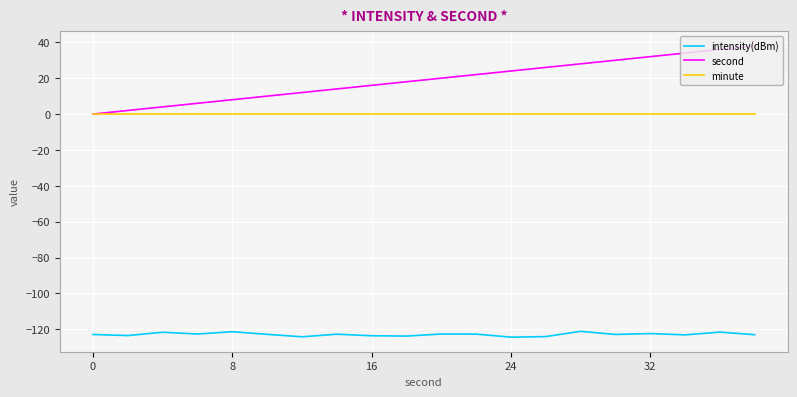

True or false: intensity(dBm) and second intersect in this chart.

False